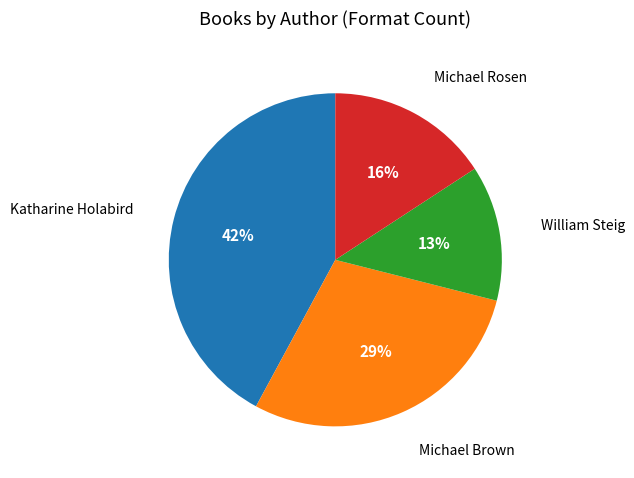

True or false: Michael Brown accounts for 29% of the total.

True